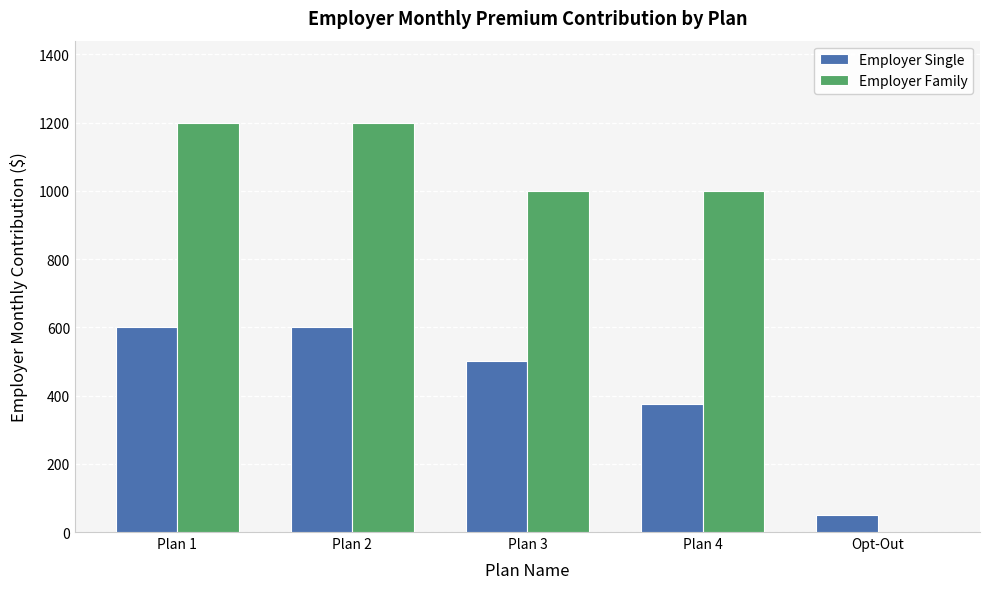

Between Plan 2 and Opt-Out, which series saw the biggest shift?

Employer Family